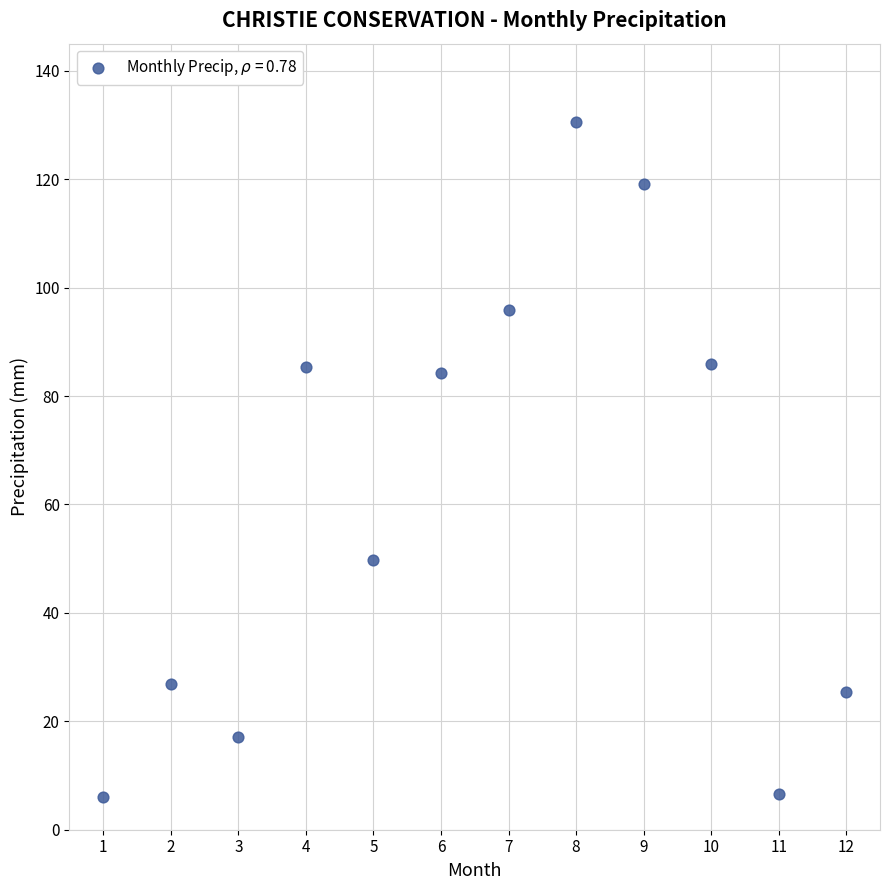

What is the average Y value?

61.1